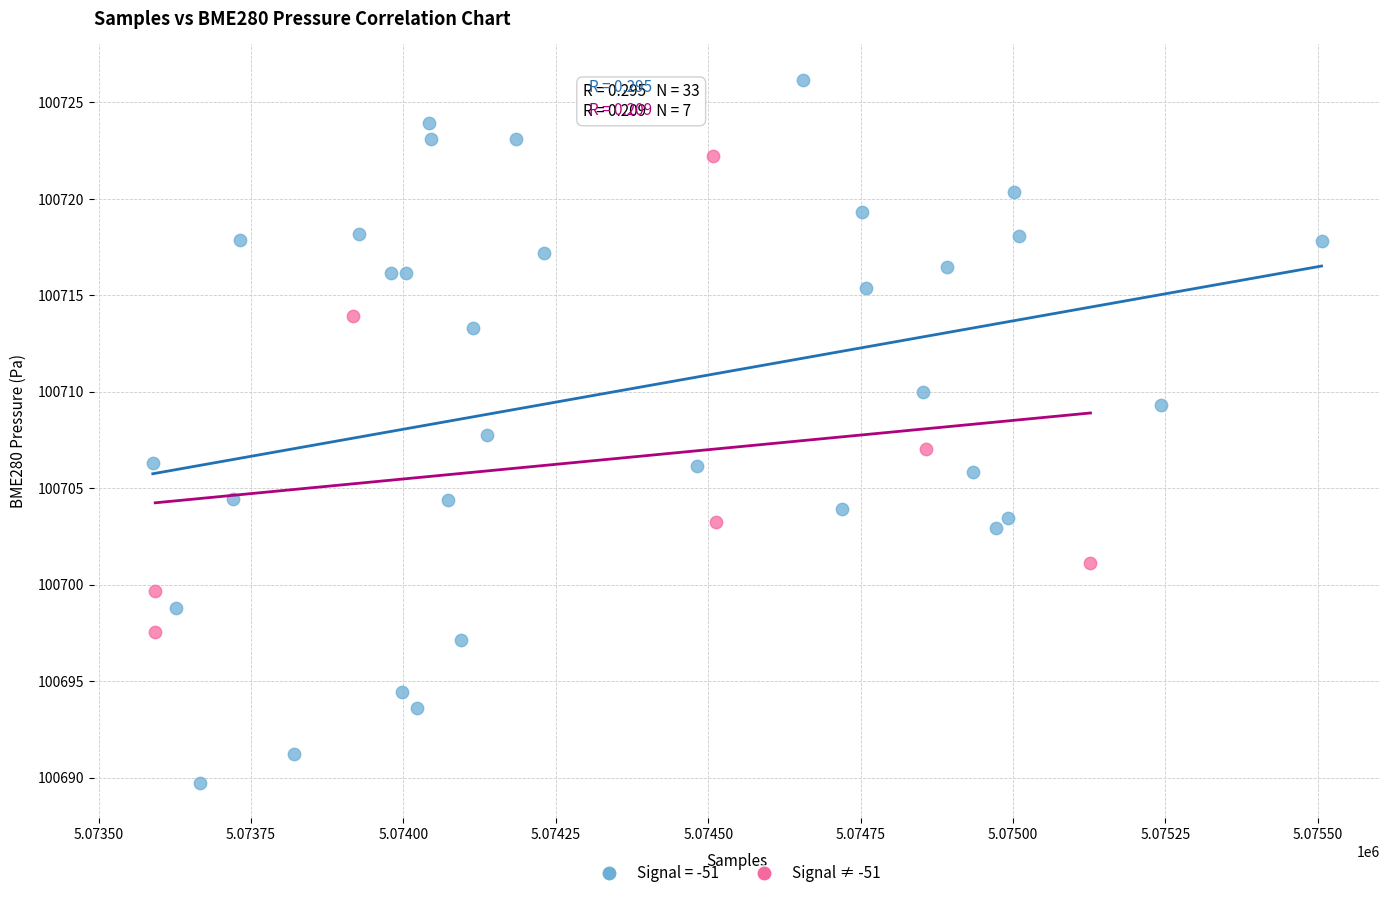

Which series contains the highest Y value?

Signal = -51